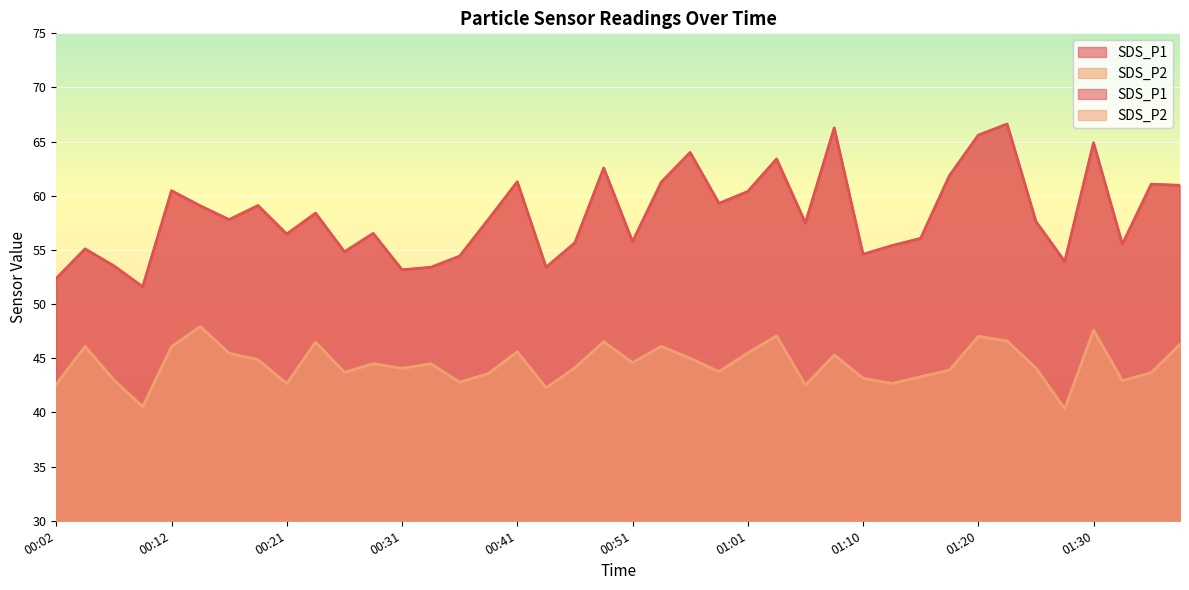

List the labels in order of SDS_P2 value, smallest first.

01:28, 00:09, 00:44, 01:06, 00:02, 00:21, 01:13, 00:36, 01:32, 00:07, 01:10, 01:15, 00:39, 01:35, 00:26, 00:58, 01:18, 00:31, 01:25, 00:46, 00:29, 00:34, 00:51, 00:19, 00:56, 01:08, 00:17, 01:01, 00:41, 00:12, 00:04, 00:53, 01:37, 00:24, 00:48, 01:23, 01:20, 01:03, 01:30, 00:14